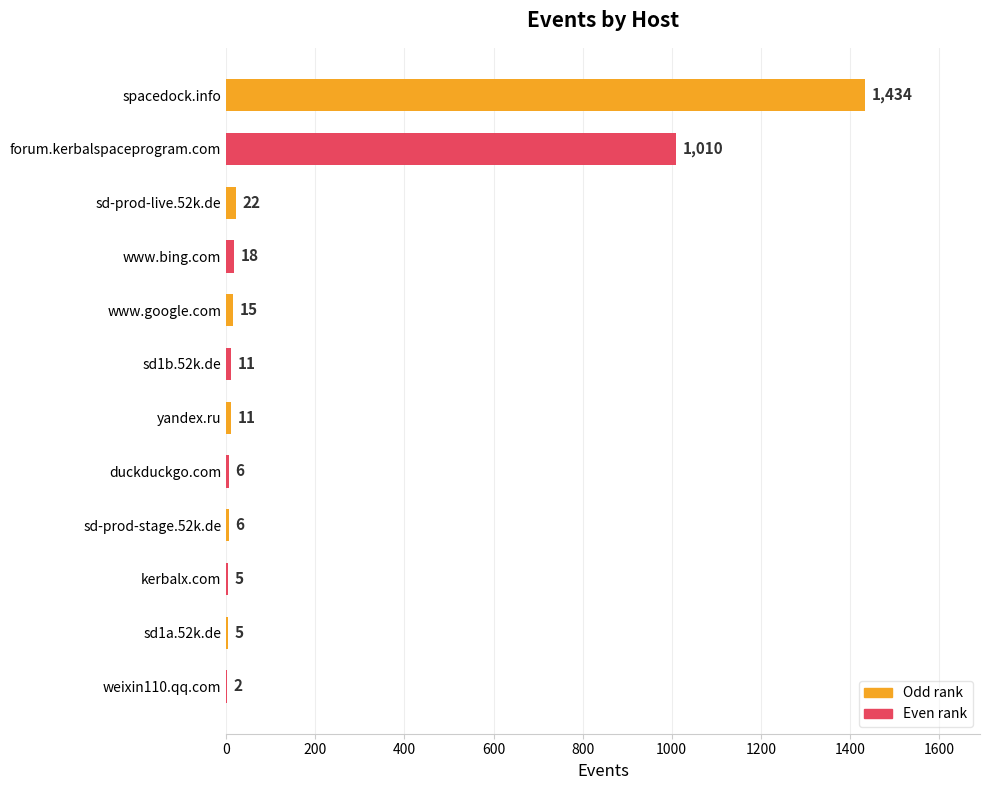

Between sd-prod-live.52k.de and duckduckgo.com, which is larger?

sd-prod-live.52k.de